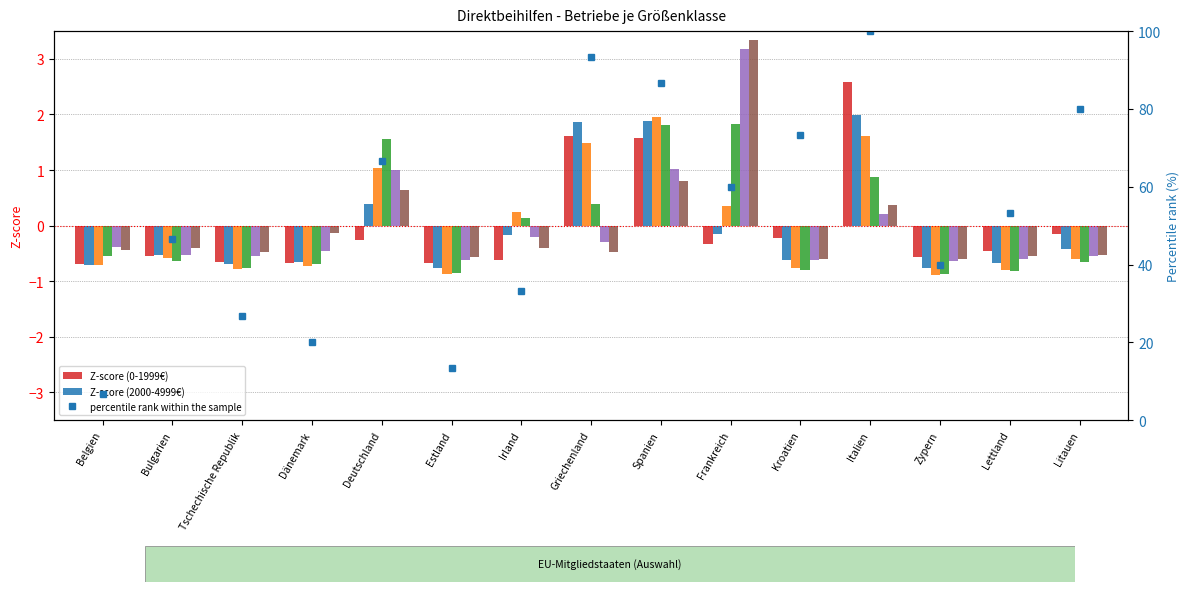

Which has a higher value, Zypern or Italien?

Italien